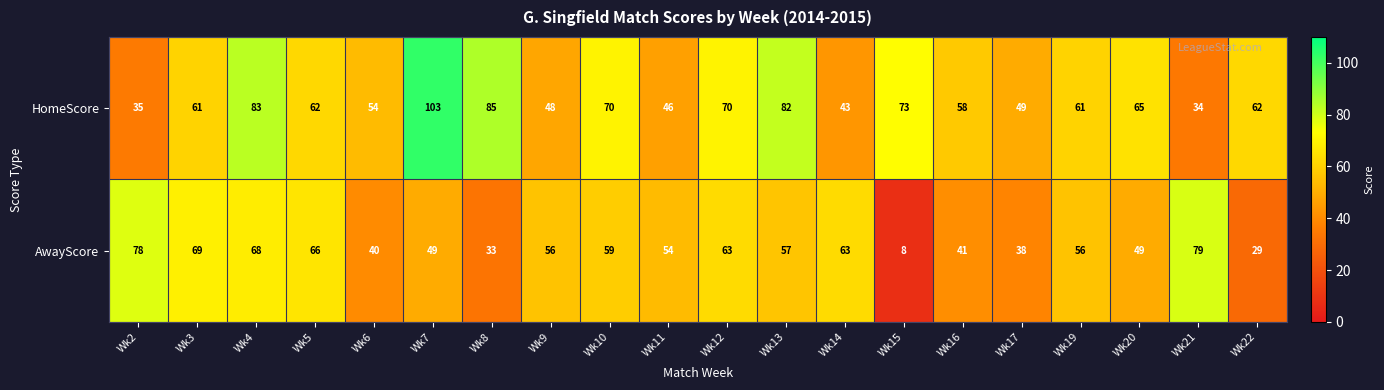

What is the approximate value of AwayScore at Wk7?

49